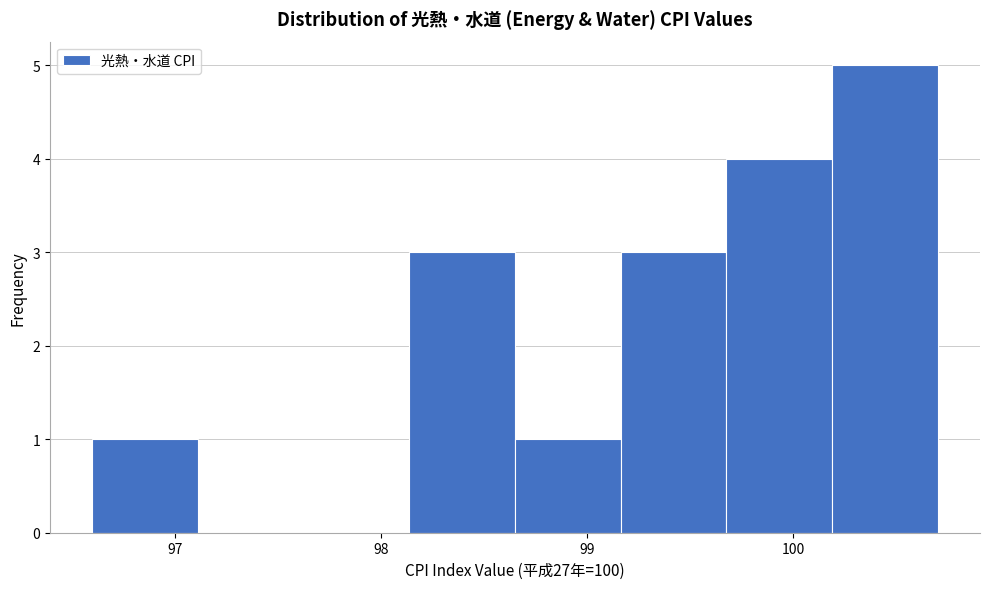

Reading left to right, transcribe this chart: for each bar, give the range it covers on the x-axis and its height. Neither the bar edges nor the heights are printed on the chart, so give them approximately, as read against the axes.

96.6 to 97.1: 1
97.1 to 97.6: 0
97.6 to 98.1: 0
98.1 to 98.7: 3
98.7 to 99.2: 1
99.2 to 99.7: 3
99.7 to 100.2: 4
100.2 to 100.7: 5